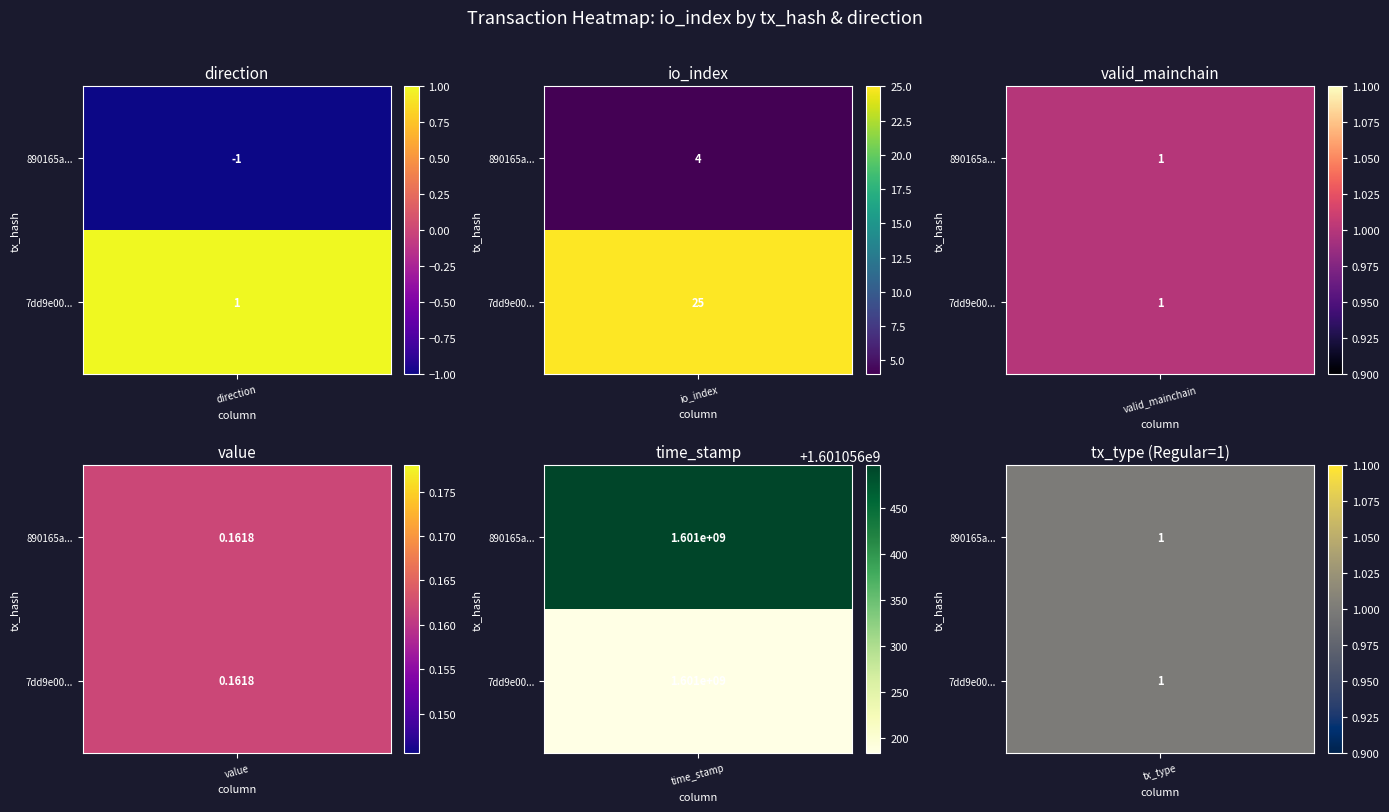

What is the difference between the highest and lowest values at io_index?

21.0